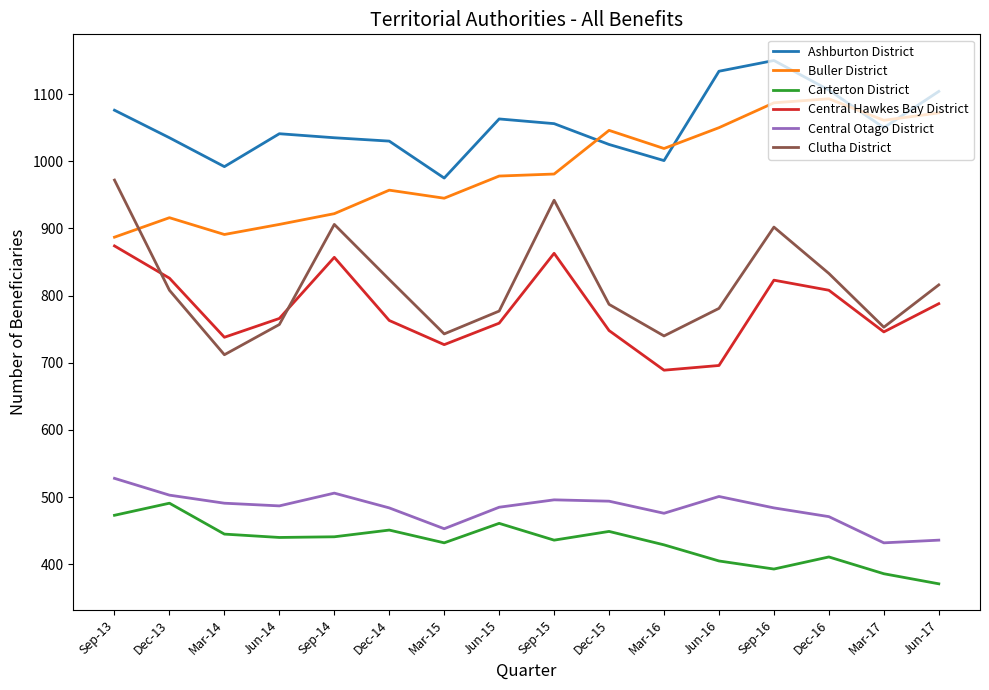

In Central Otago District, how many points are higher than both neighbors (excluding endpoints)?

3